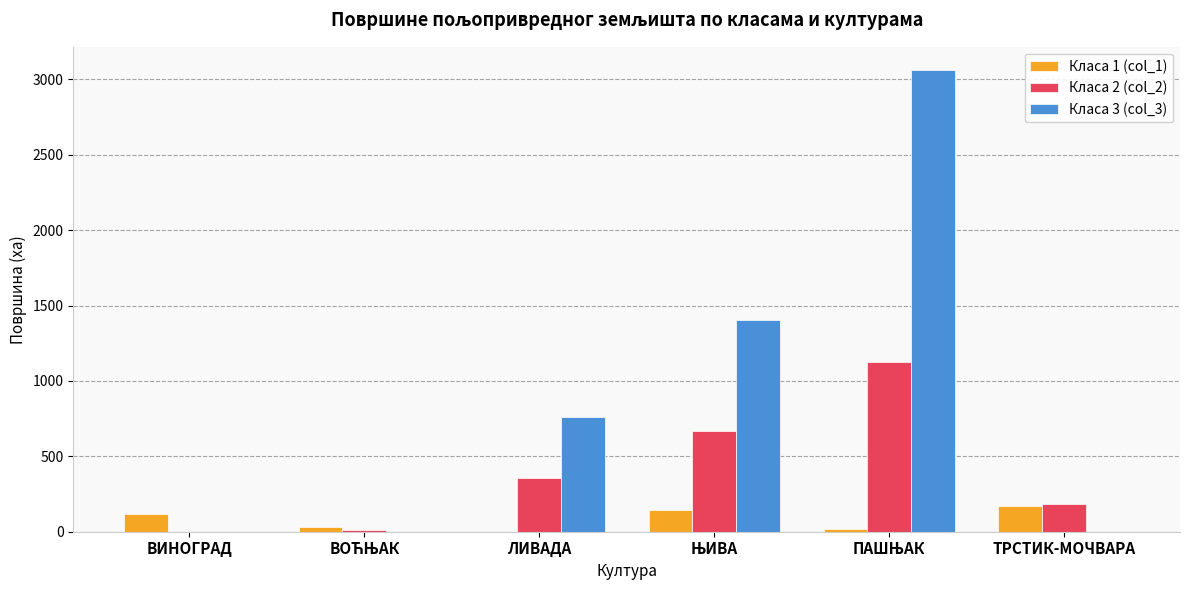

The Класа 1 (col_1) series shows 0.0 at ЛИВАДА. True or false?

True